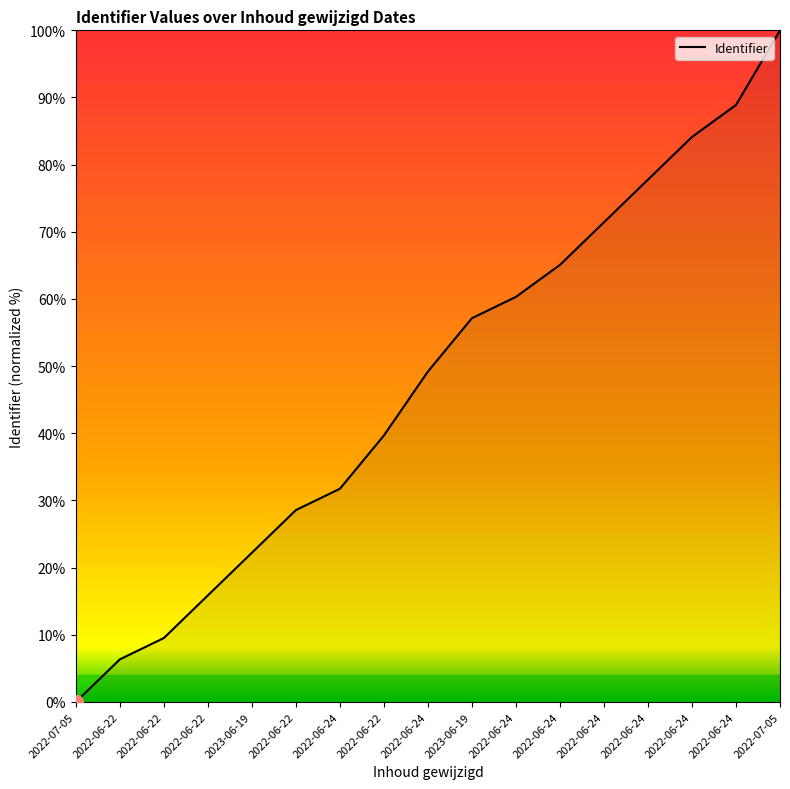

How many lines are shown in the chart?

1